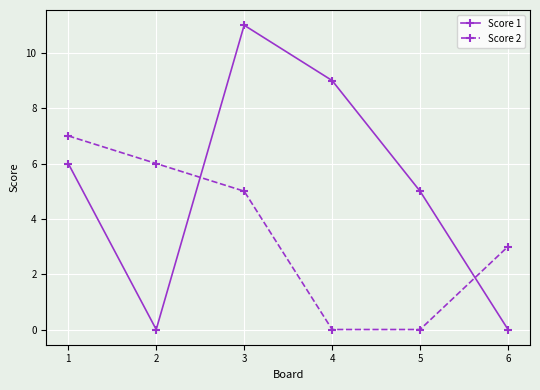

At which label is Score 2 closest to 3?

6